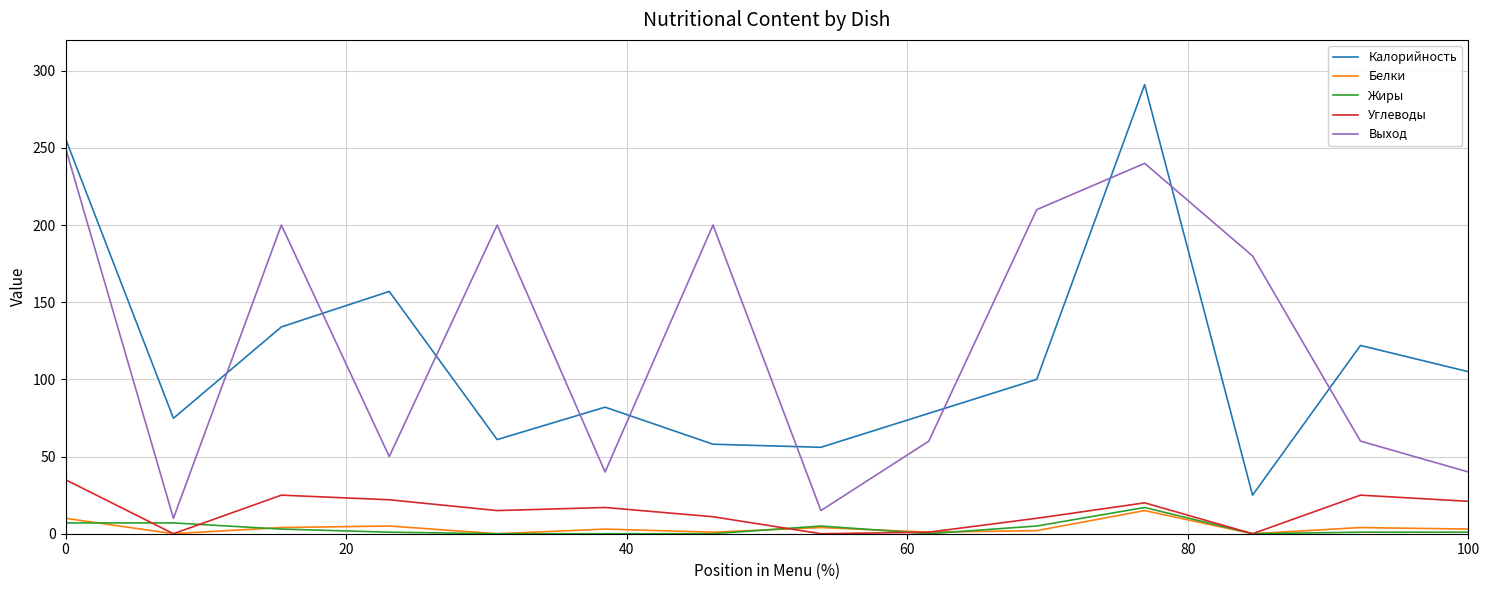

Which series has the widest spread of values?

Калорийность